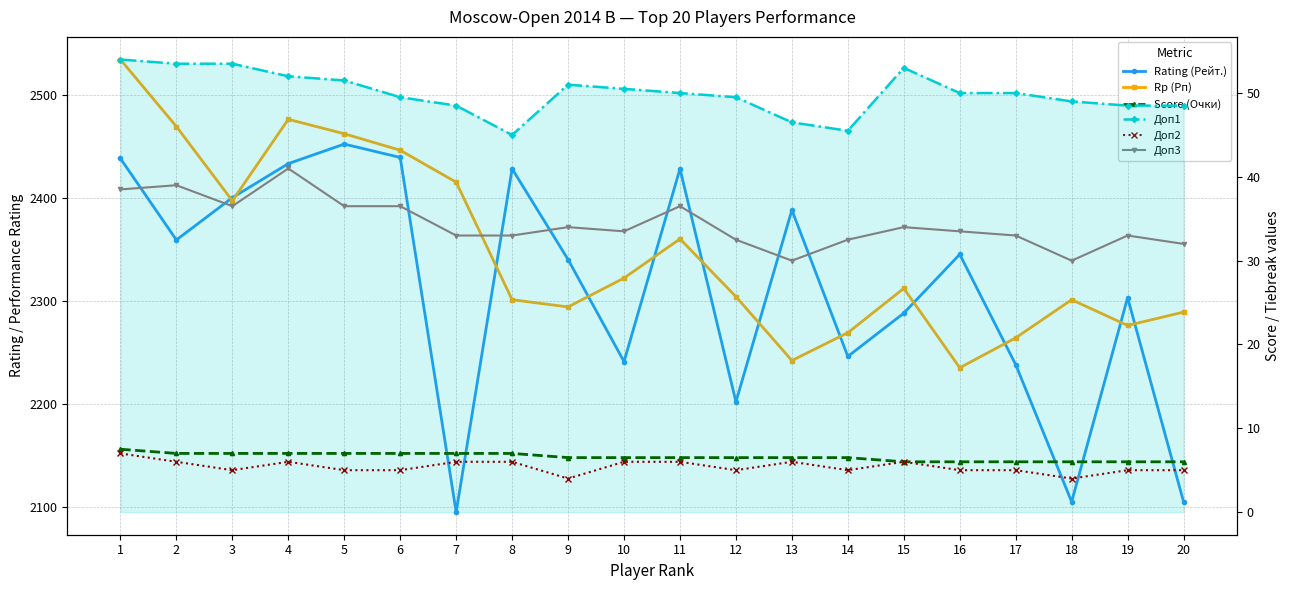

True or false: Доп1 and Rp (Рп) cross at least once.

False